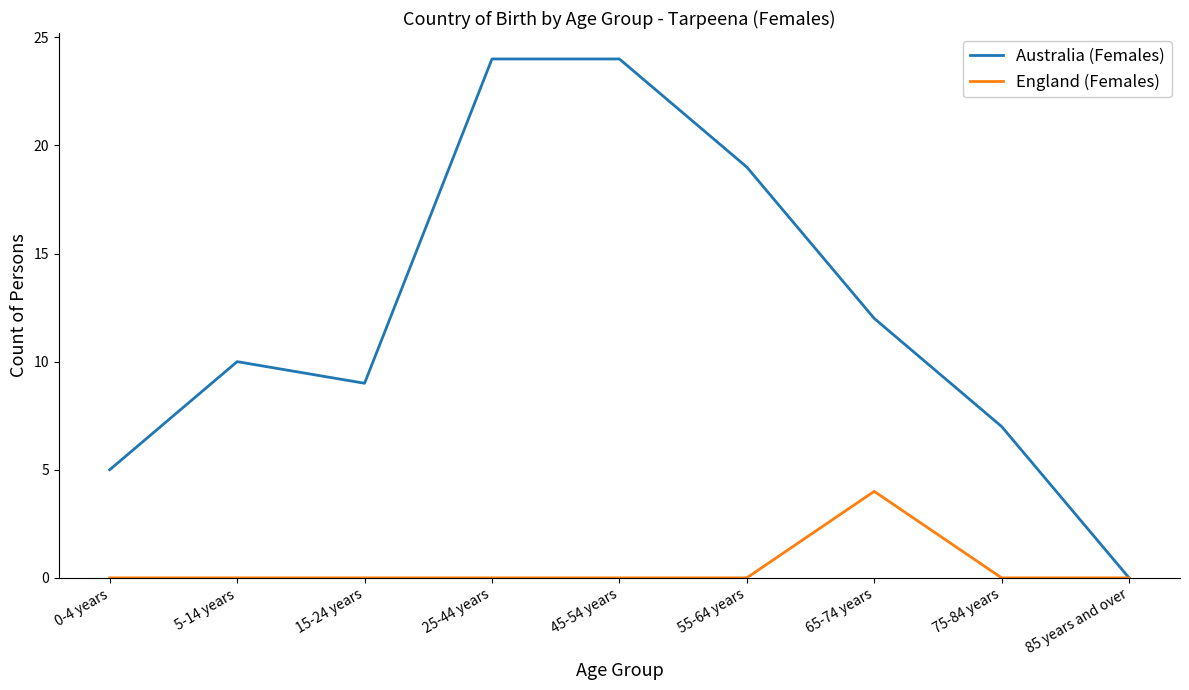

Does the chart display data point markers on the line(s)?

No